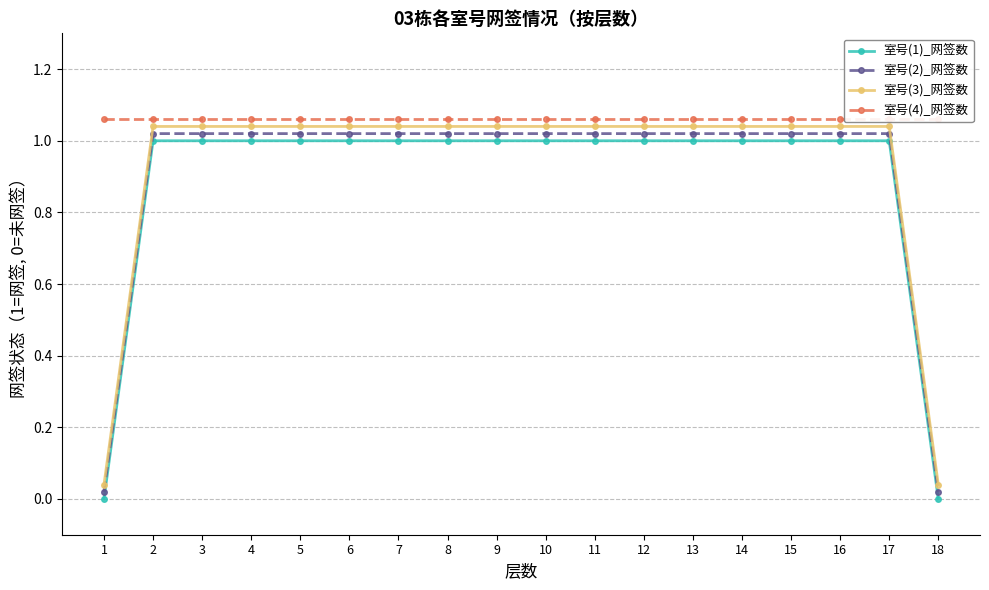

How many values in the 室号(1)_网签数 series are below 1?

2